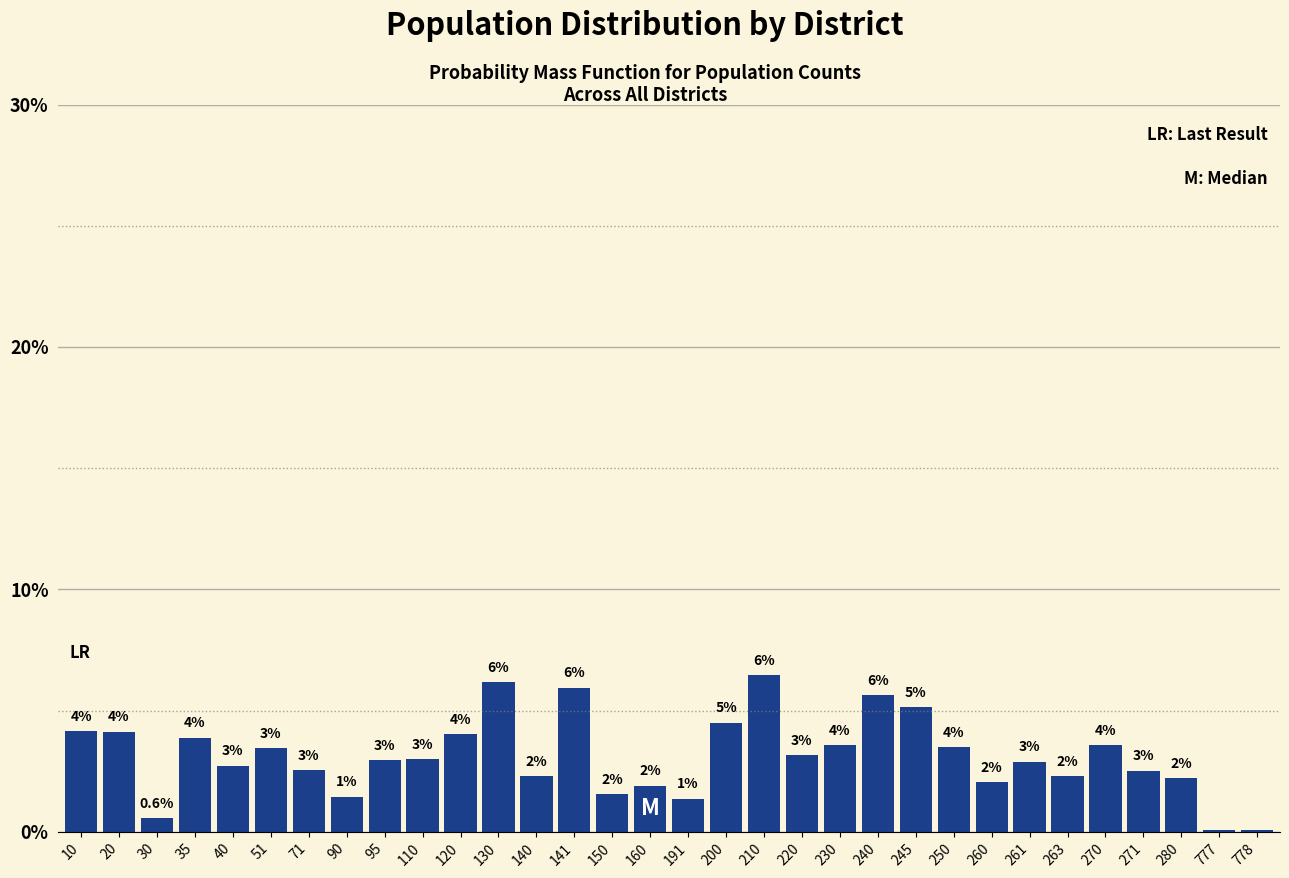

Between 280 and 271, which is larger?

271